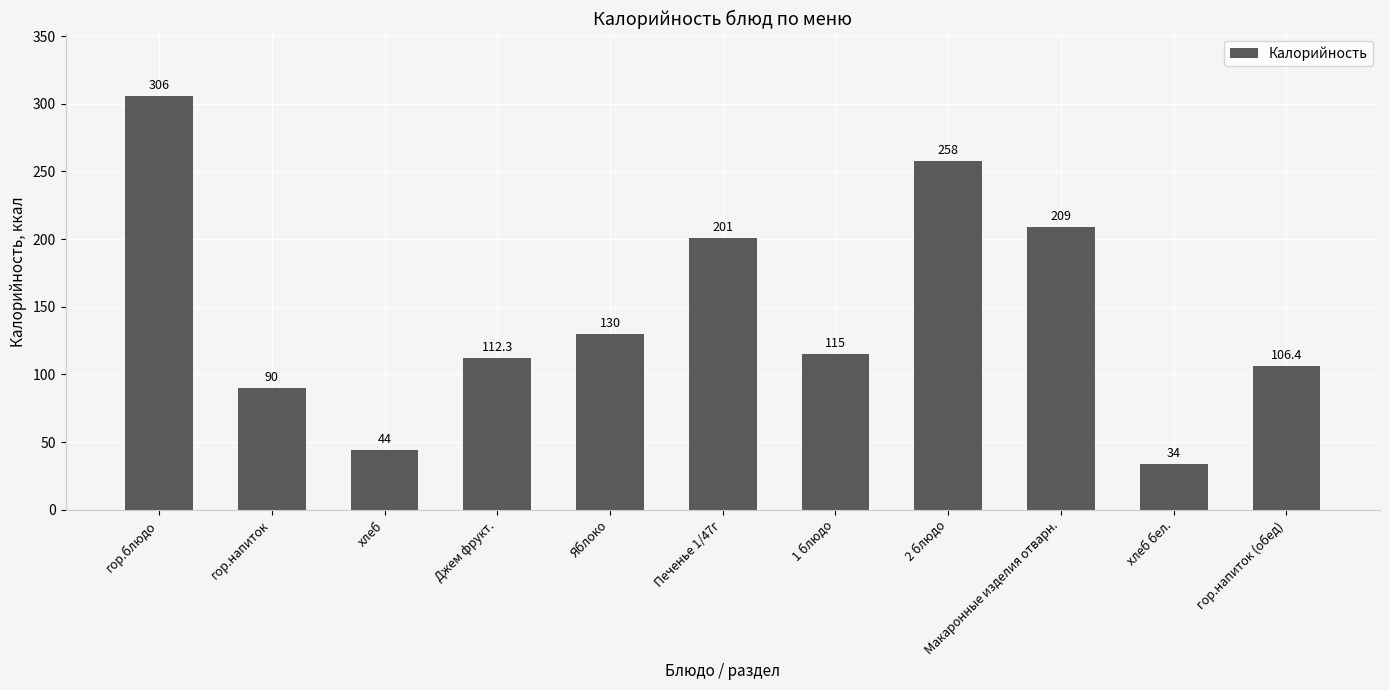

List the labels in order of value, smallest first.

хлеб бел., хлеб, гор.напиток, гор.напиток (обед), Джем фрукт., 1 блюдо, Яблоко, Печенье 1/47г, Макаронные изделия отварн., 2 блюдо, гор.блюдо